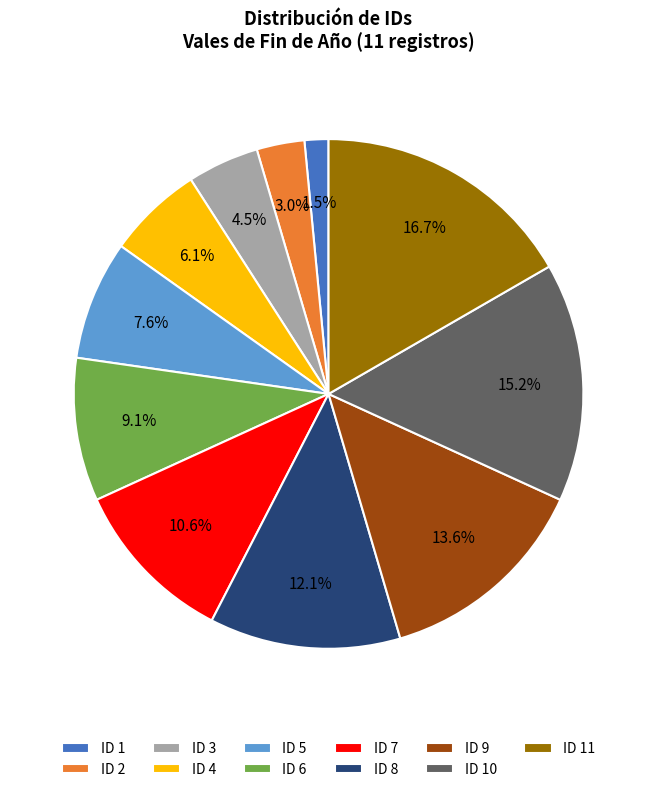

To the nearest percent, what is the combined percentage of ID 4 and ID 5?

14%